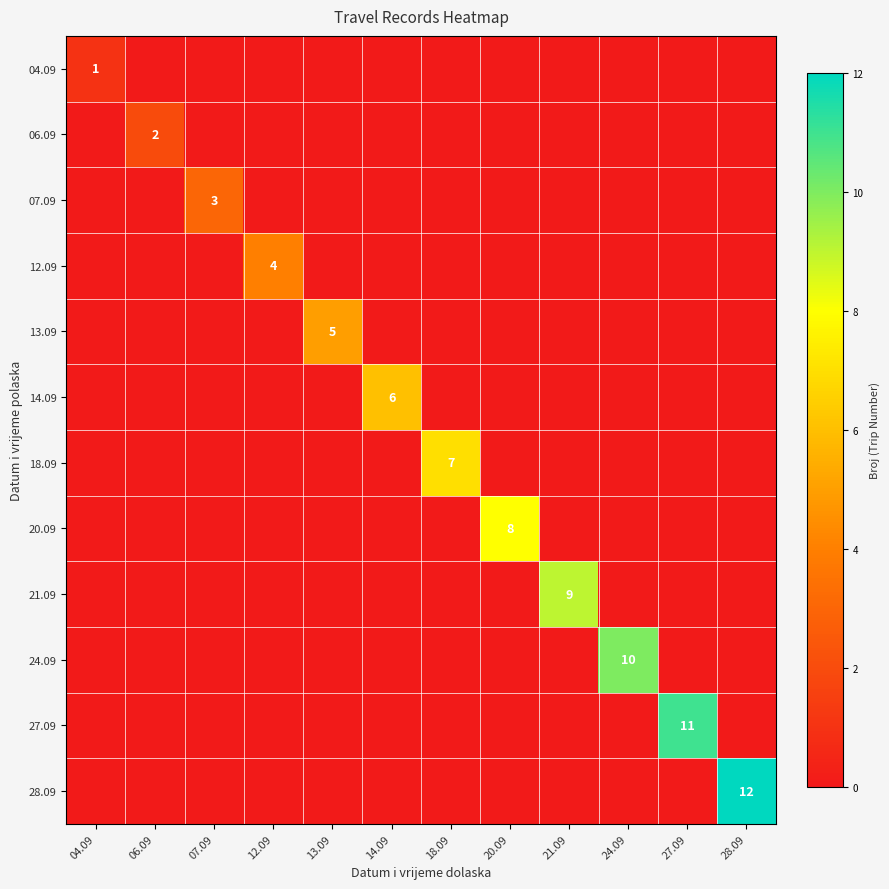

At which label does 24.09 reach its peak?

24.09